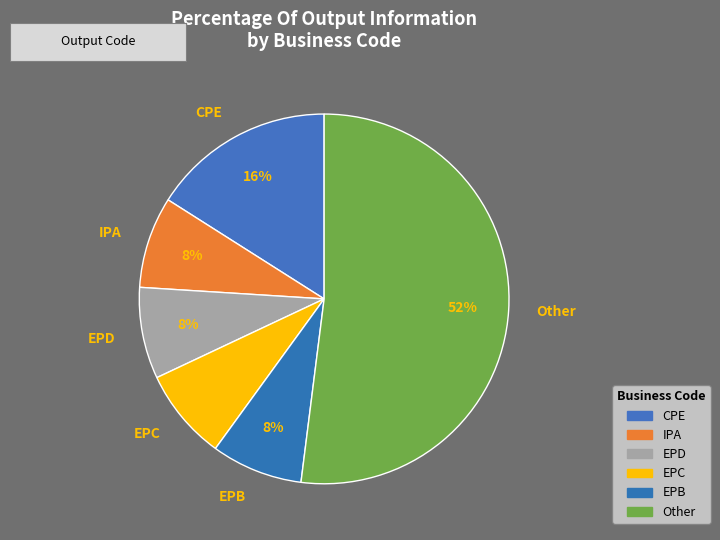

Combined, do IPA and Other account for over 50%?

Yes